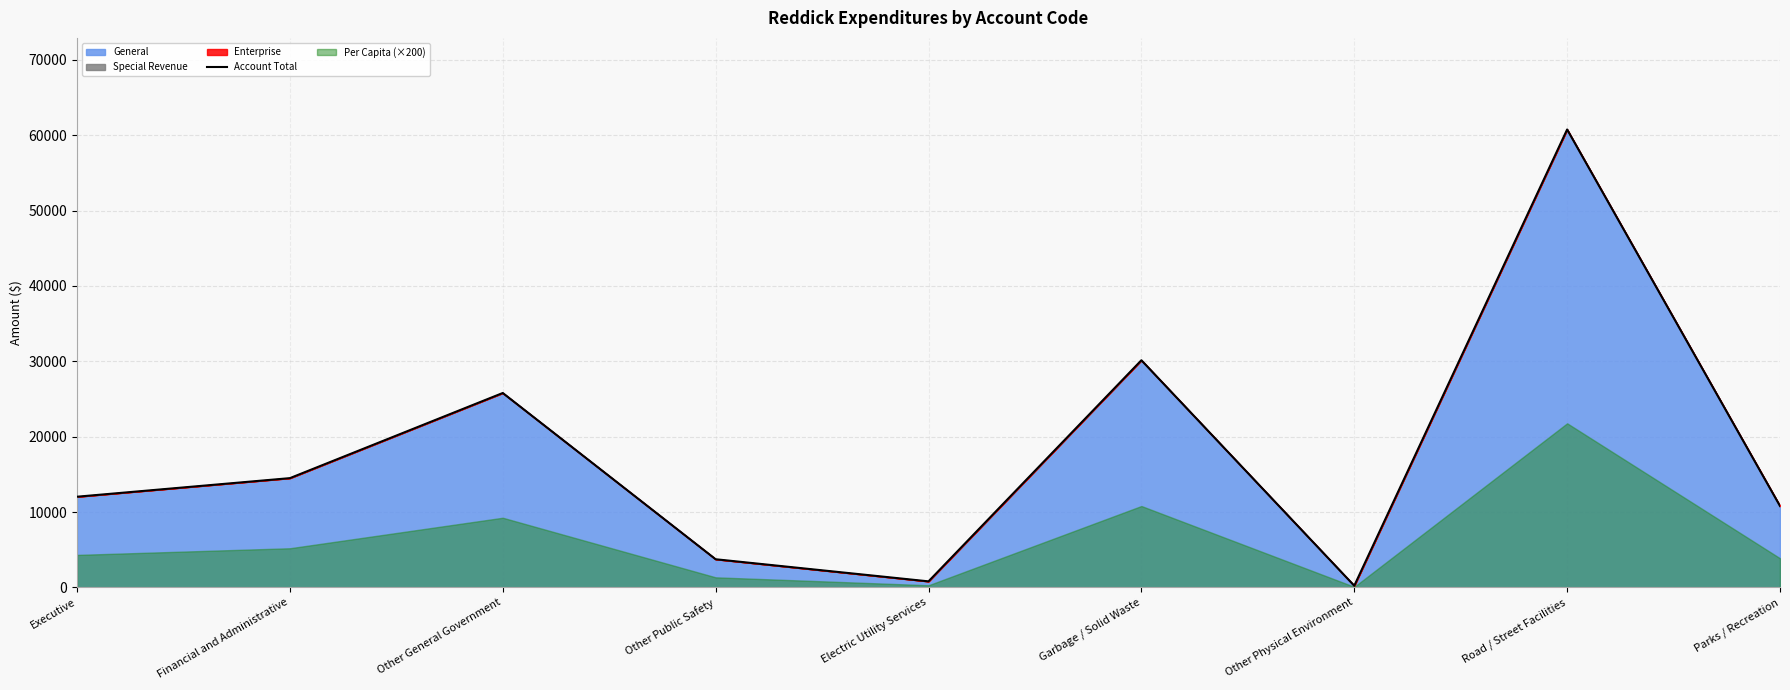

What is the change in value from Electric Utility Services to Other Physical Environment?

-580